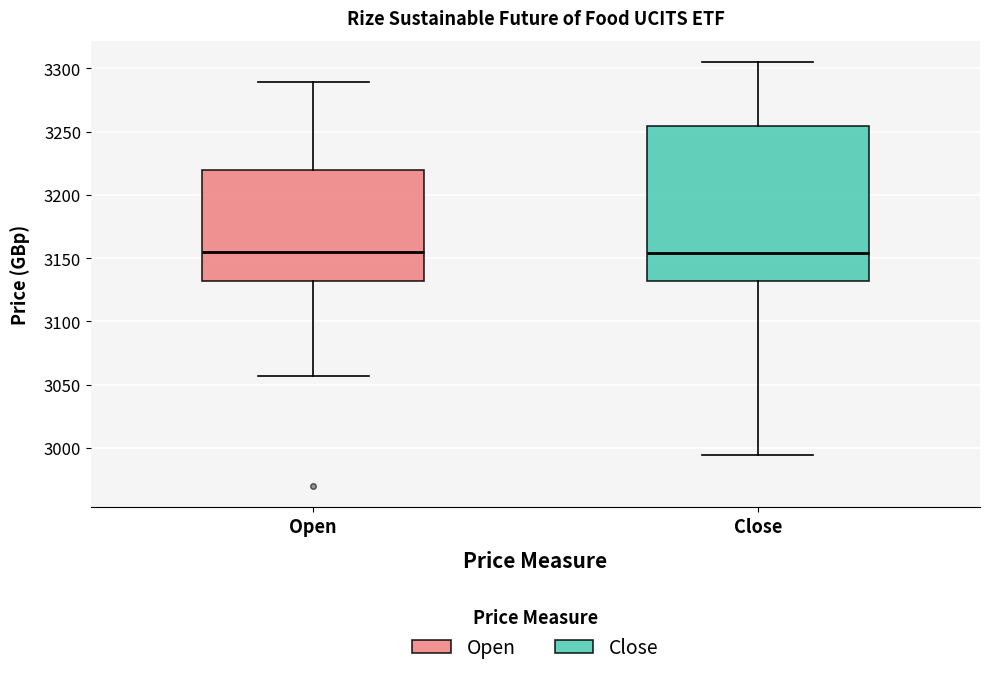

Reading left to right, read every box against the y-axis: the position of its median line, the range the box covers, and the ends of its whiskers. The values are not printed on the chart, so give them approximately, as read against the axis.

Open: median 3155, box 3130 to 3220, whiskers 3055 to 3290
Close: median 3155, box 3130 to 3255, whiskers 2995 to 3305